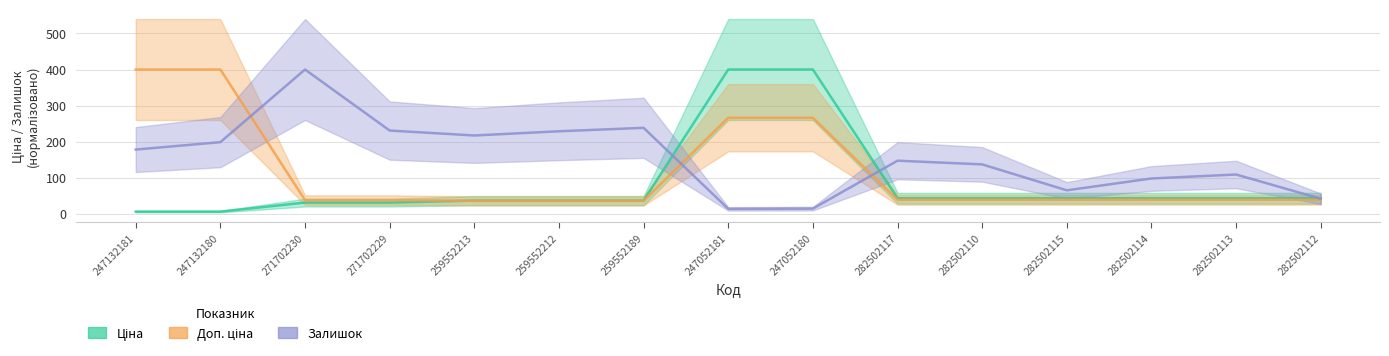

Which series has the largest range (max minus min)?

Ціна